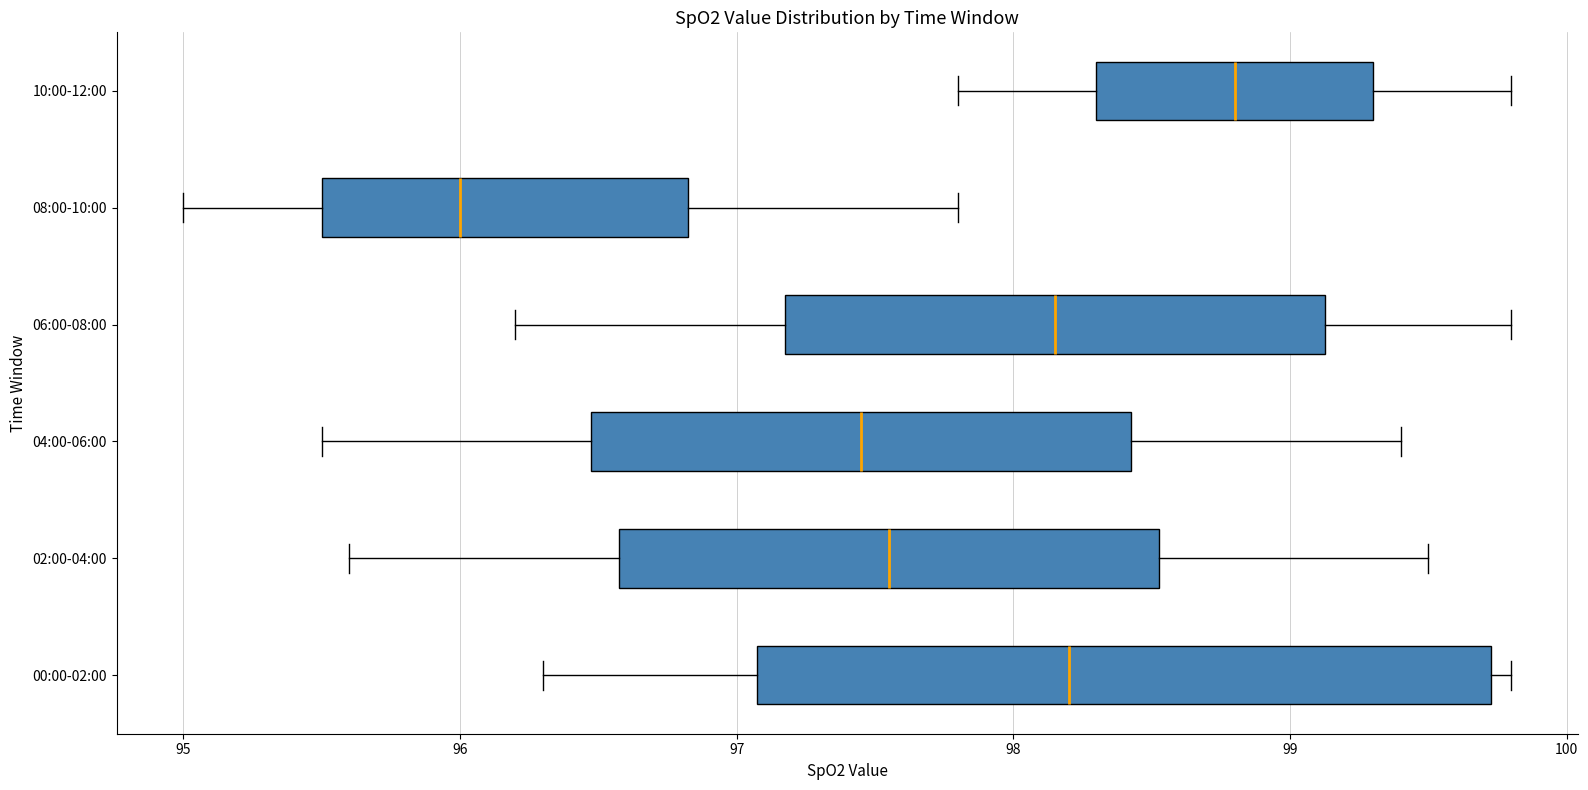

Reading bottom to top, read every box against the x-axis: the position of its median line, the range the box covers, and the ends of its whiskers. The values are not printed on the chart, so give them approximately, as read against the axis.

00:00-02:00: median 98.2, box 97.1 to 99.7, whiskers 96.3 to 99.8
02:00-04:00: median 97.6, box 96.6 to 98.5, whiskers 95.6 to 99.5
04:00-06:00: median 97.5, box 96.5 to 98.4, whiskers 95.5 to 99.4
06:00-08:00: median 98.2, box 97.2 to 99.1, whiskers 96.2 to 99.8
08:00-10:00: median 96.0, box 95.5 to 96.8, whiskers 95.0 to 97.8
10:00-12:00: median 98.8, box 98.3 to 99.3, whiskers 97.8 to 99.8